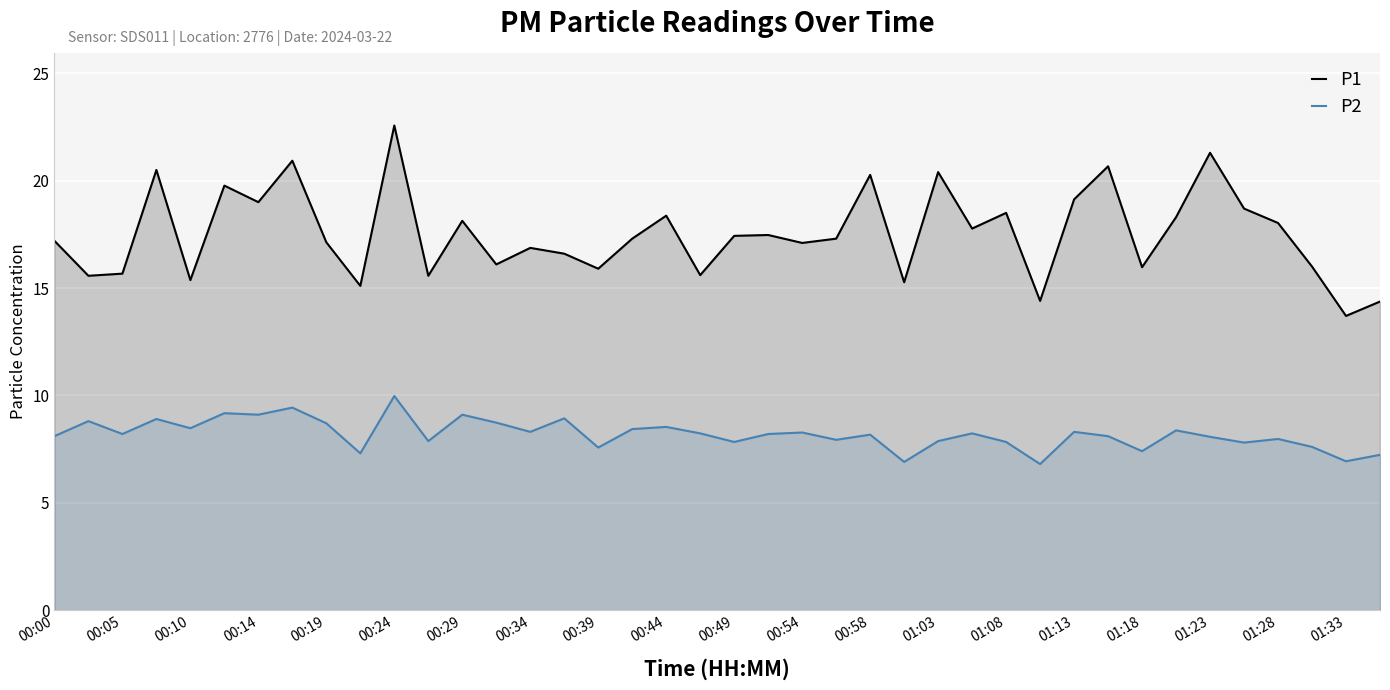

How many lines are shown in the chart?

2